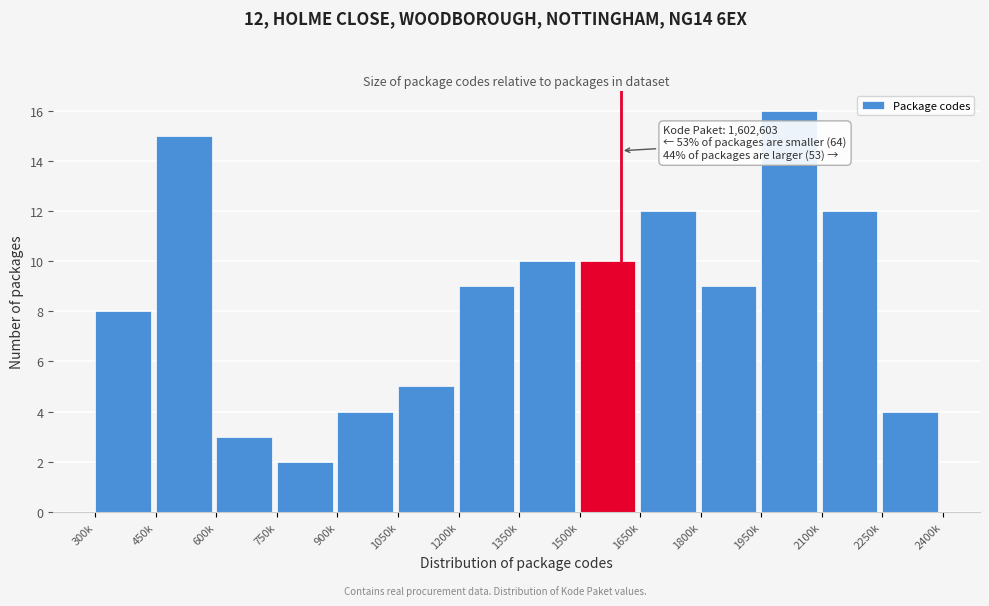

Reading right to left, list all the values displayed in this chart.

2250k=4	2100k=12	1950k=16	1800k=9	1650k=12	1500k=10	1350k=10	1200k=9	1050k=5	900k=4	750k=2	600k=3	450k=15	300k=8